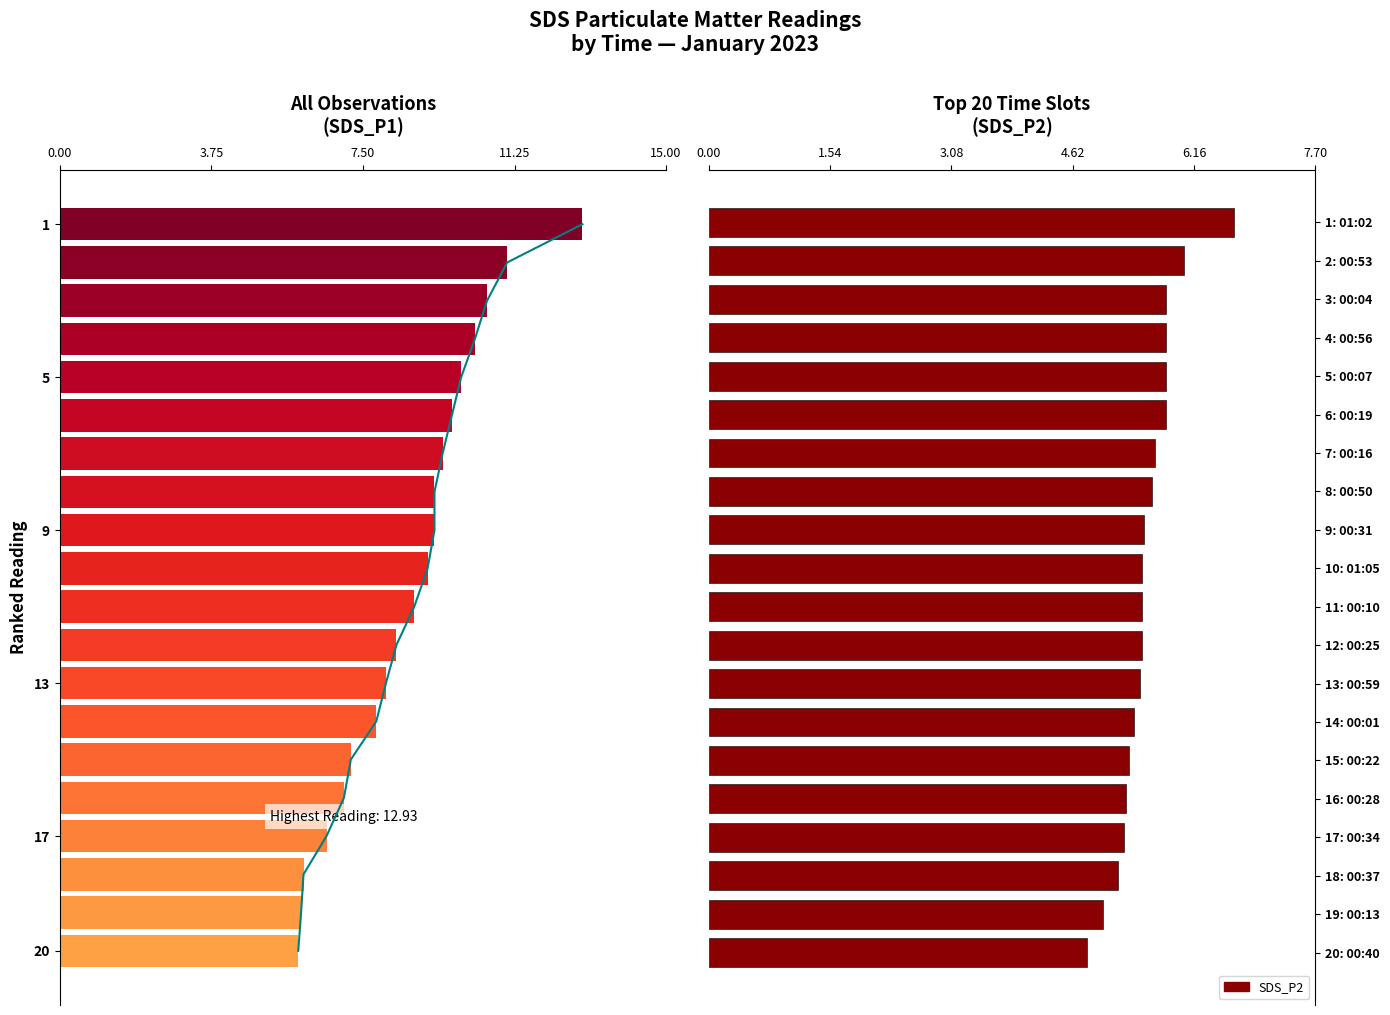

Does the chart contain stacked bars?

No